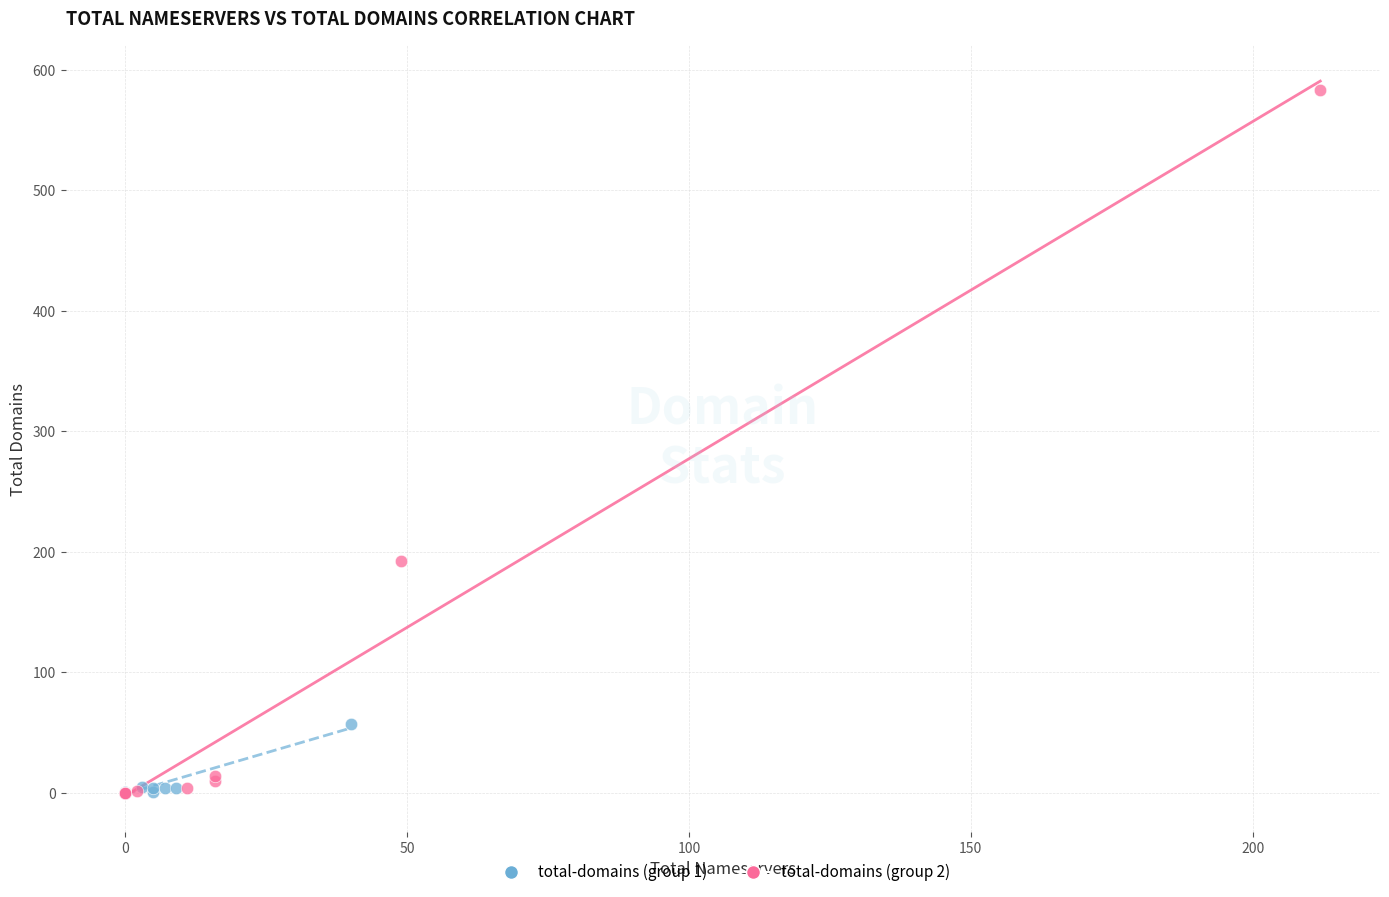

Which series has the widest spread of Y values?

total-domains (group 2)